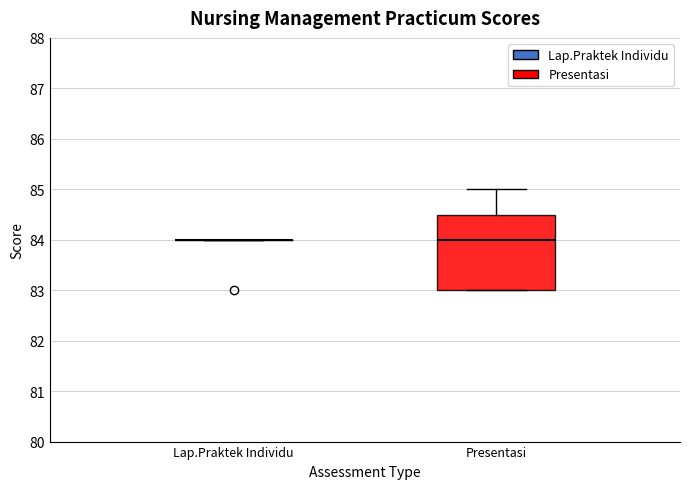

Which box is the tallest, from its lower edge to its upper edge?

Presentasi